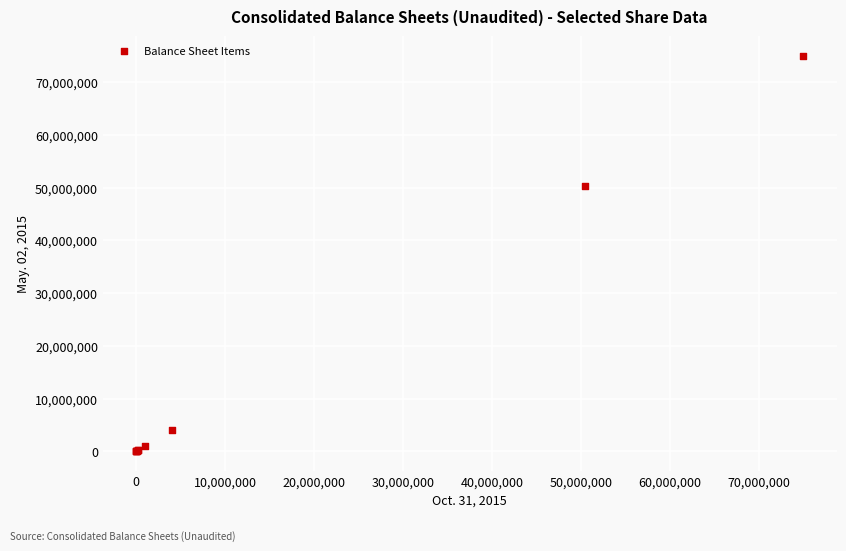

What Y value in the scatter plot is closest to 37500000?

50418019.0